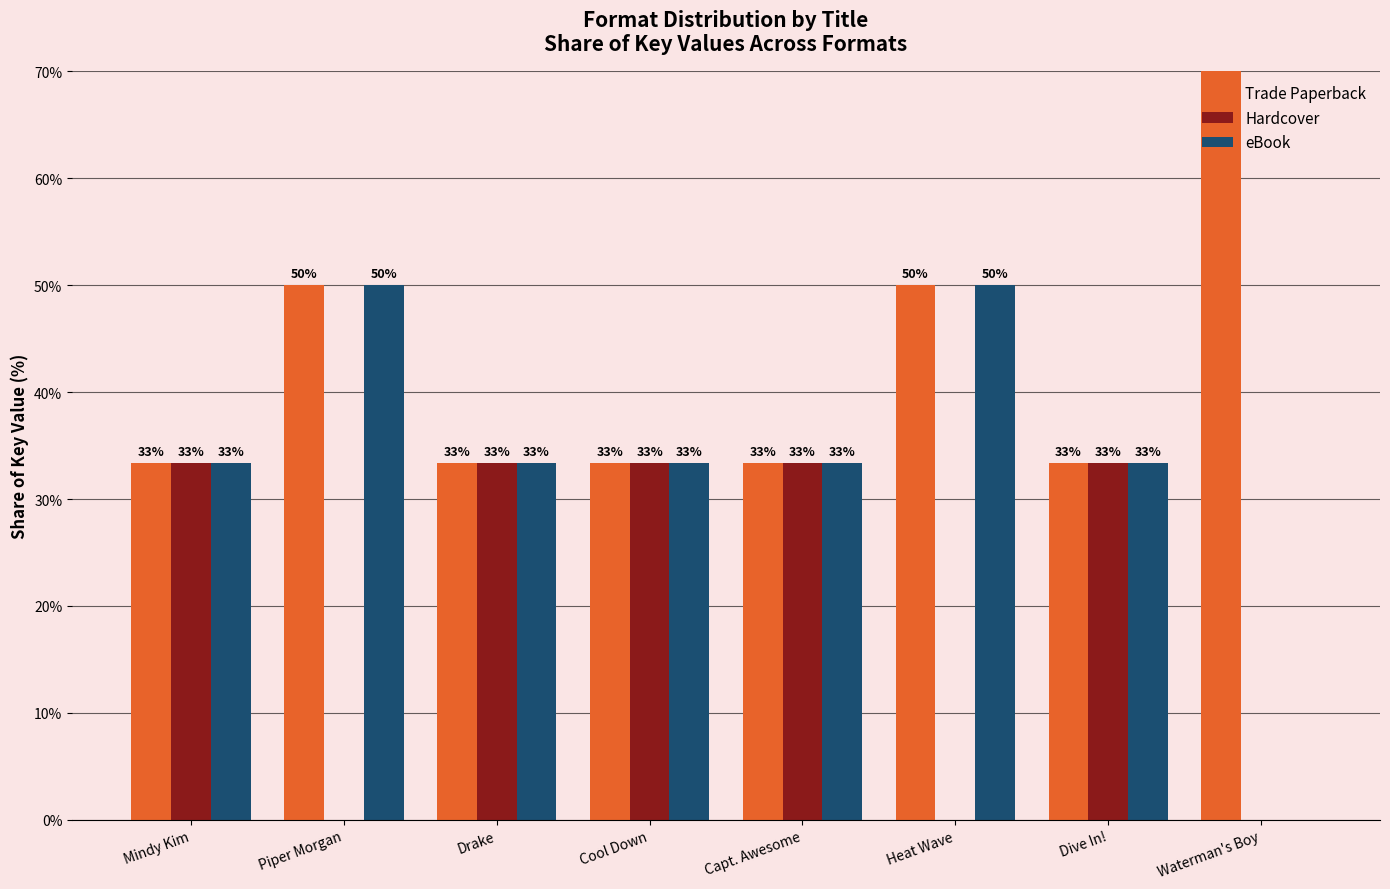

The Trade Paperback series shows 19.0 at Cool Down. True or false?

False